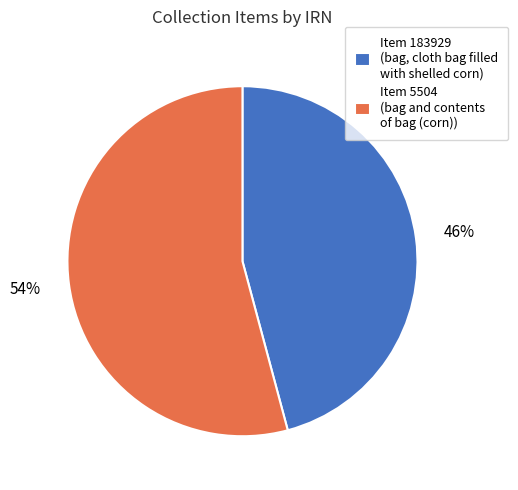

Is the sum of Item 5504 (bag and contents of bag (corn)) and Item 183929 (bag, cloth bag filled with shelled corn) greater than half?

Yes